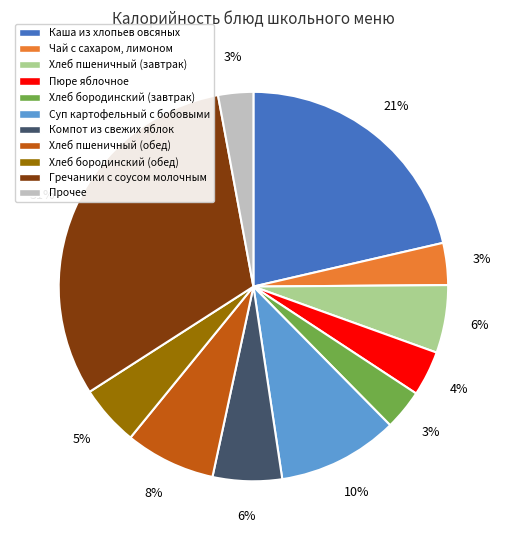

To the nearest percent, what is the difference between the largest and smallest slice percentages?

28%